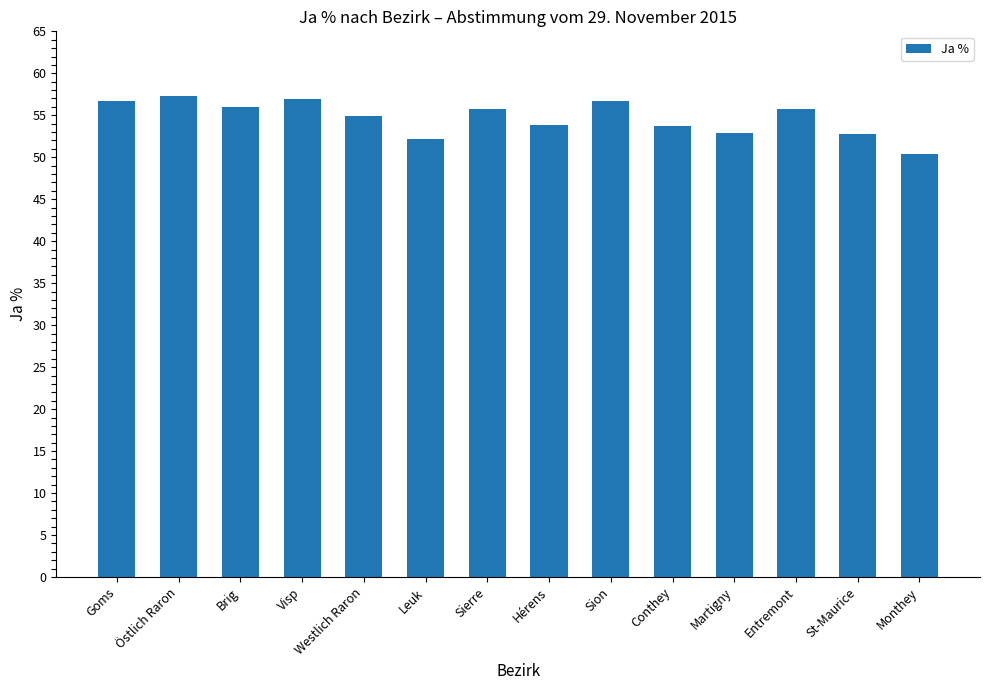

What is the value of the 5th bar from the left?

54.9